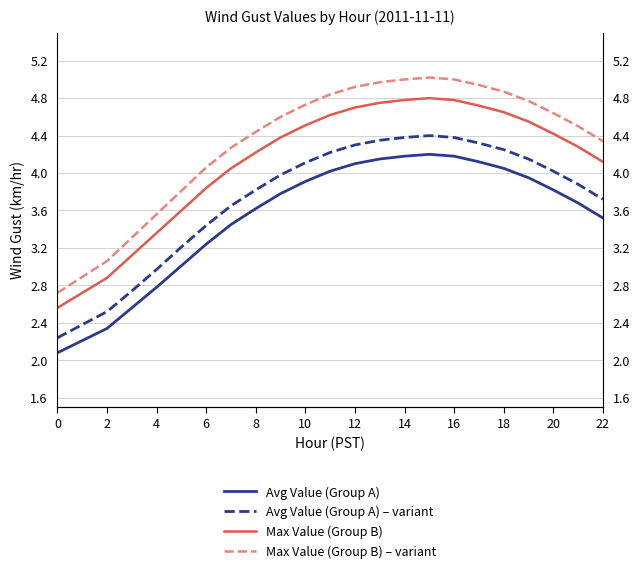

Is the value of Max Value (Group B) at 12 greater than the value of Max Value (Group B) – variant at 19?

No